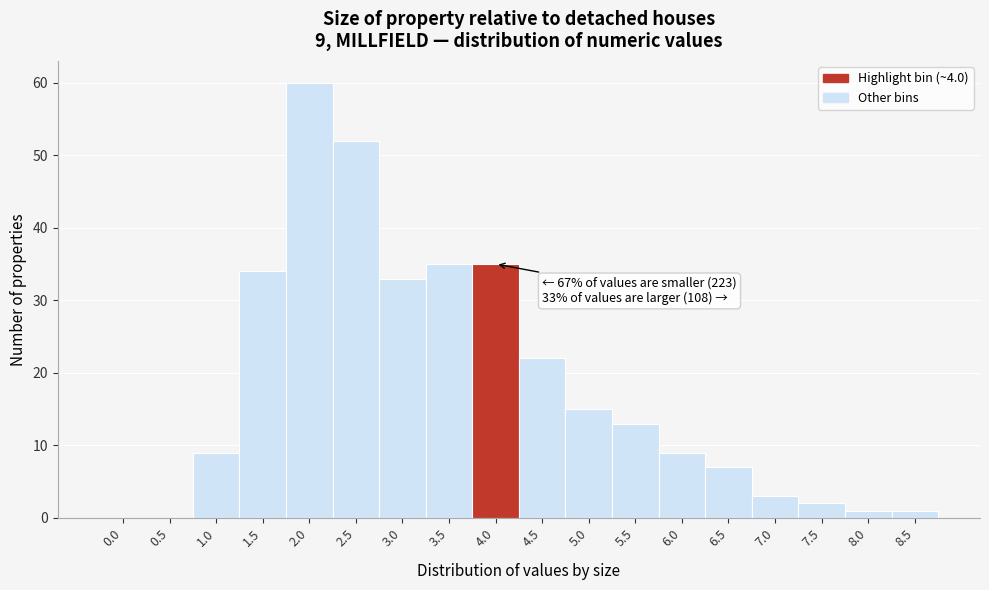

Reading right to left, extract all data points from this chart.

8.5=1	8.0=1	7.5=2	7.0=3	6.5=7	6.0=9	5.5=13	5.0=15	4.5=22	4.0=35	3.5=35	3.0=33	2.5=52	2.0=60	1.5=34	1.0=9	0.5=0	0.0=0